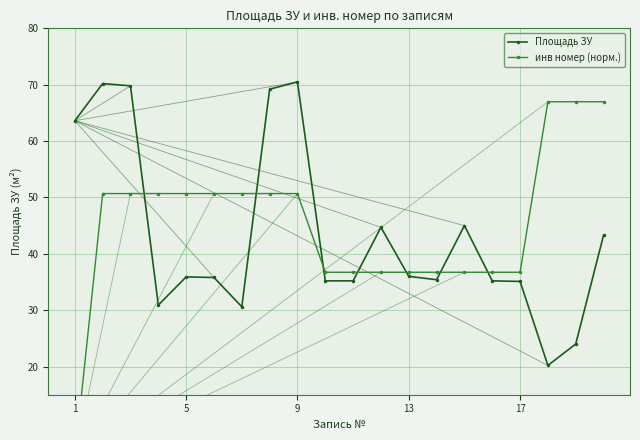

What is the highest value of the Площадь ЗУ series?

70.5